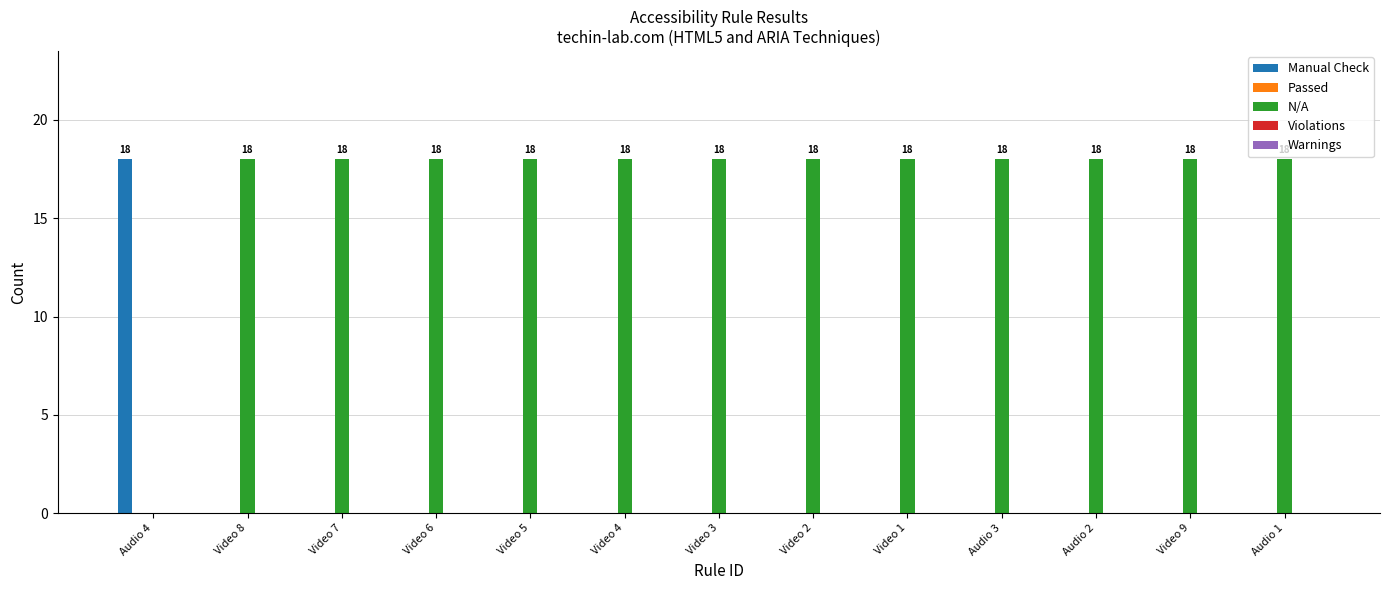

What is the maximum value for Manual Check?

18